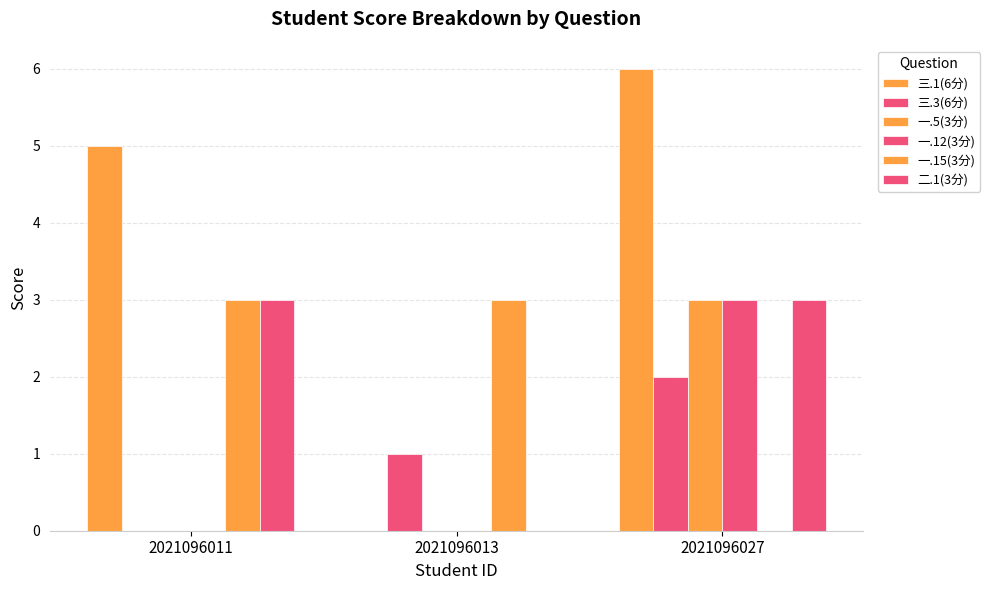

Does the chart contain stacked bars?

No